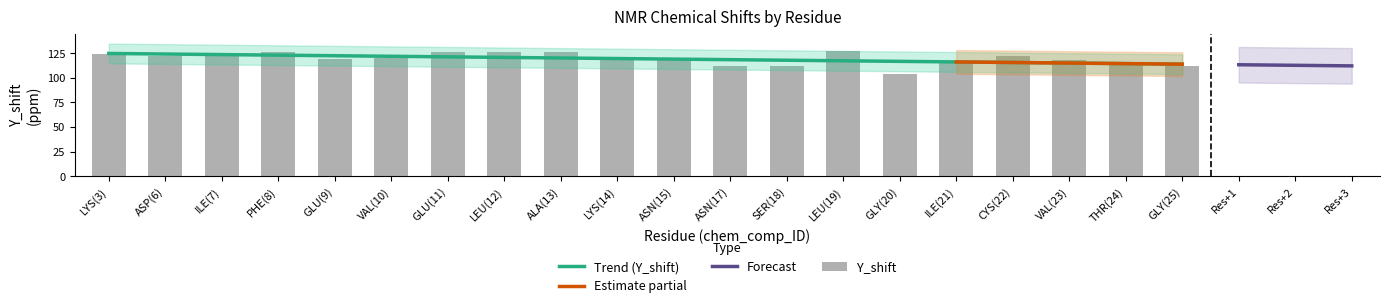

Between THR(24) and LYS(14), which is larger?

LYS(14)